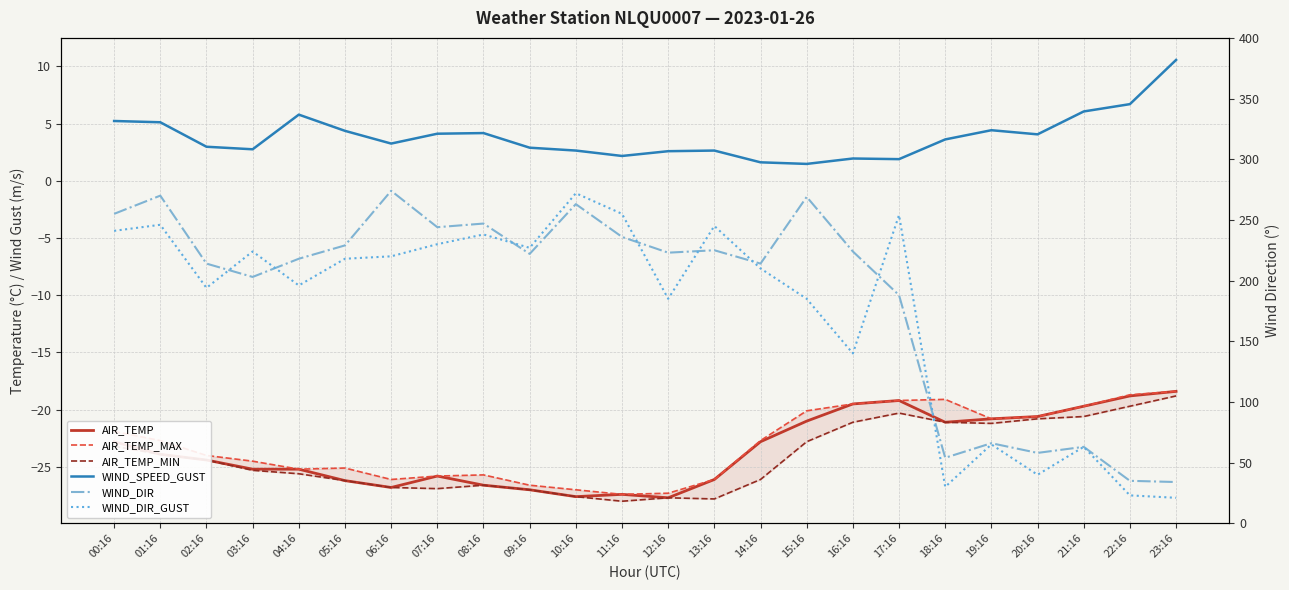

True or false: AIR_TEMP_MIN and WIND_DIR intersect in this chart.

False